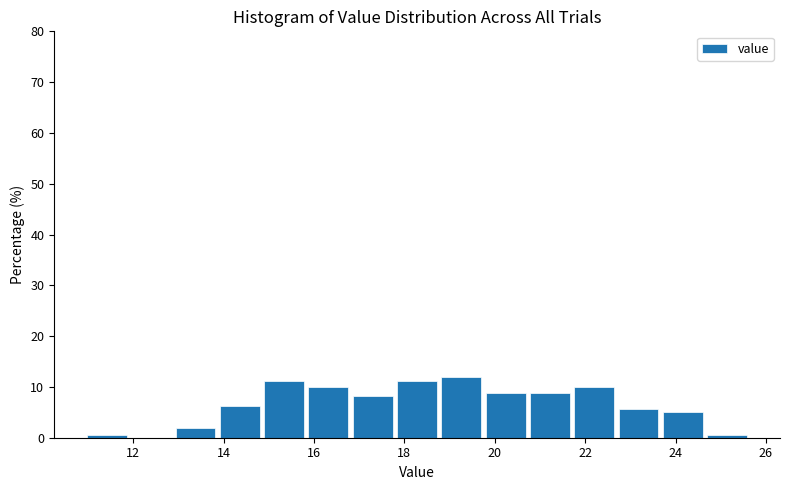

How tall is the bar that spans 16.8 to 17.8 on the x-axis? Neither the bar edges nor the heights are printed on the chart, so give them approximately, as read against the axes.

8